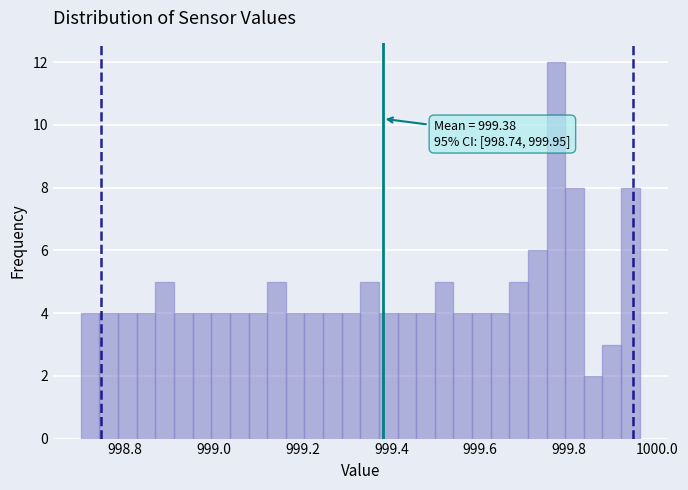

Read against the x-axis, roughly where is the centre of the tallest bar?

999.78